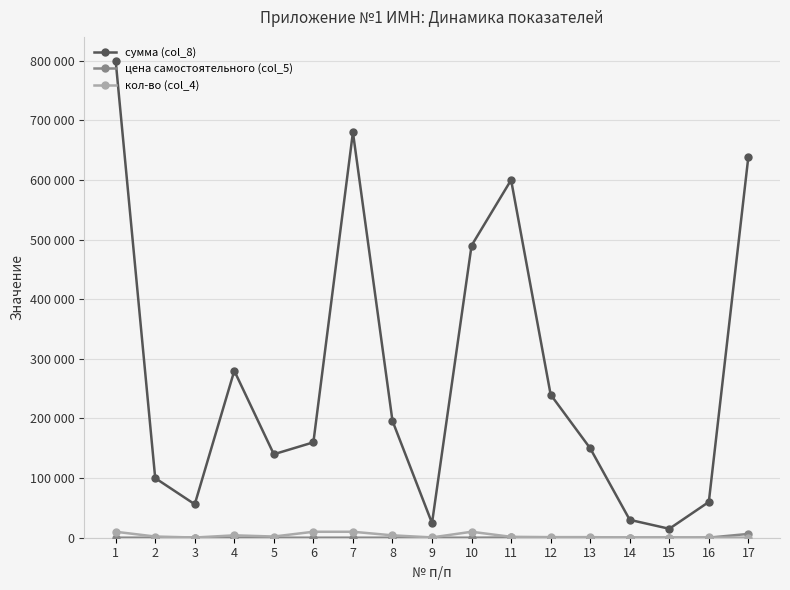

Does the chart have visible grid lines?

Yes